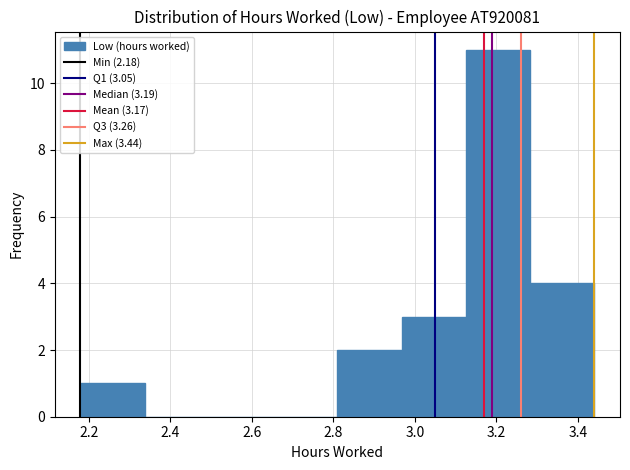

Which range on the x-axis has the tallest bar?

3.12 to 3.28